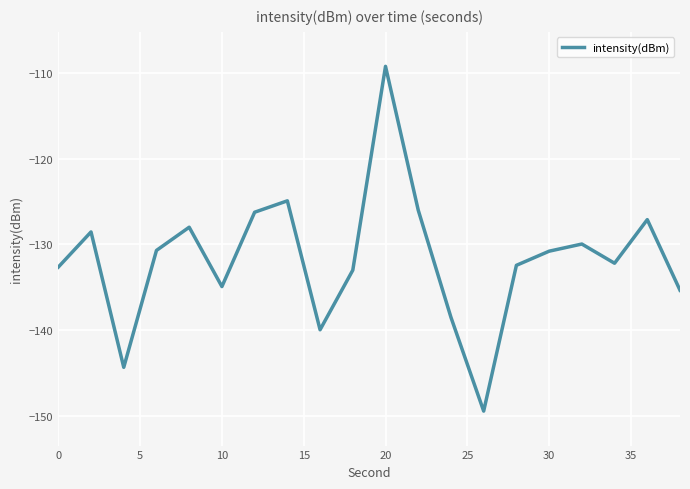

Is this an area chart (filled region under the line)?

No